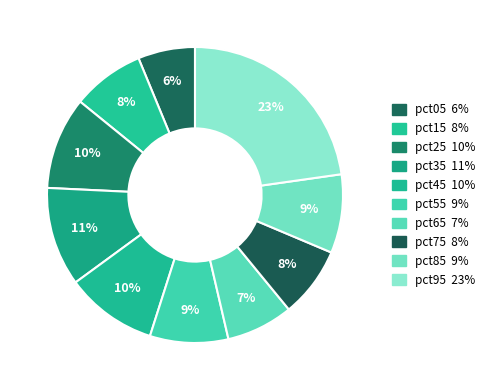

True or false: pct85 accounts for 1% of the total.

False